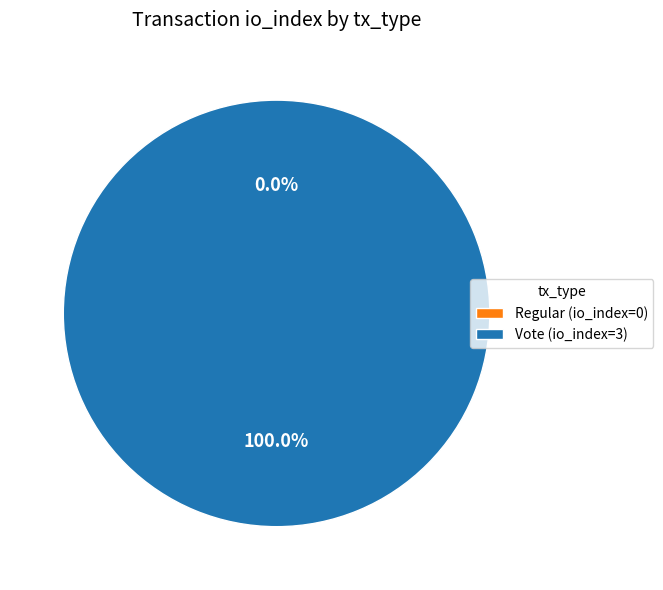

To the nearest percent, what is the combined percentage of Vote and Regular?

100%